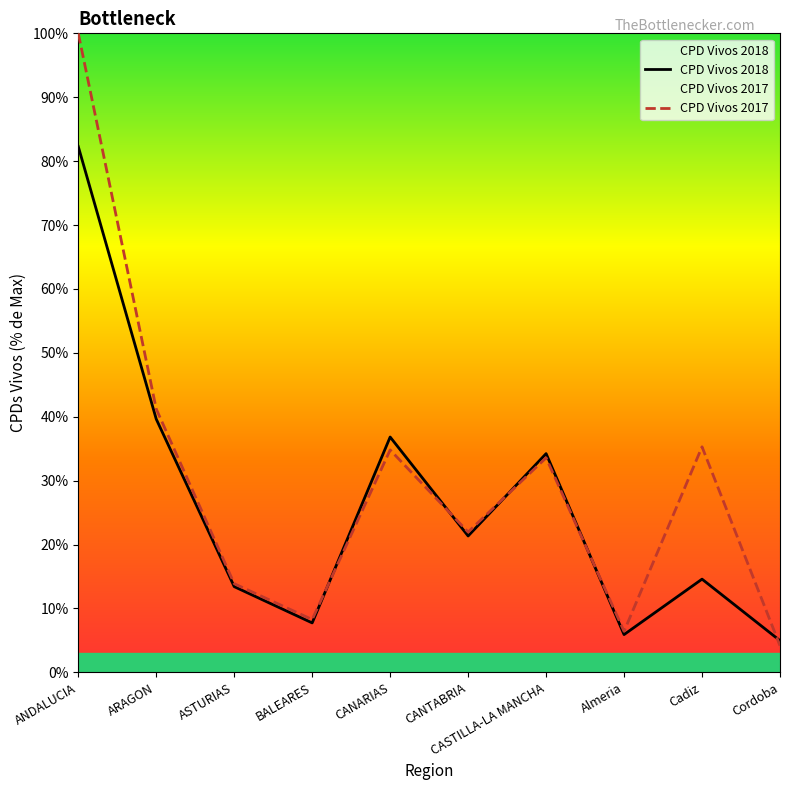

Between ASTURIAS and Almeria, which series saw the biggest shift?

CPD Vivos 2018